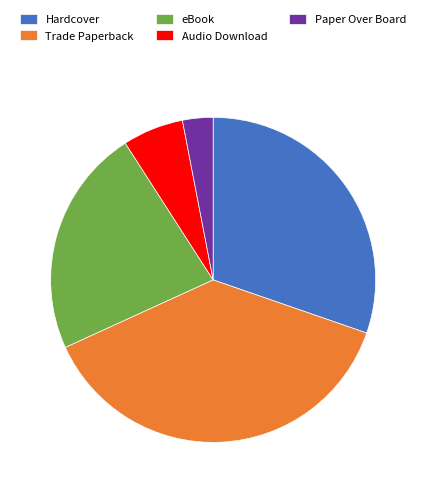

Which slice is the smallest?

Paper Over Board